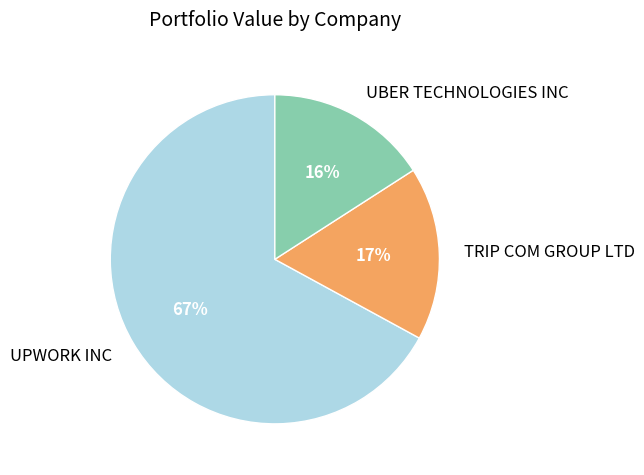

Do UPWORK INC and TRIP COM GROUP LTD together represent more than half of the pie?

Yes